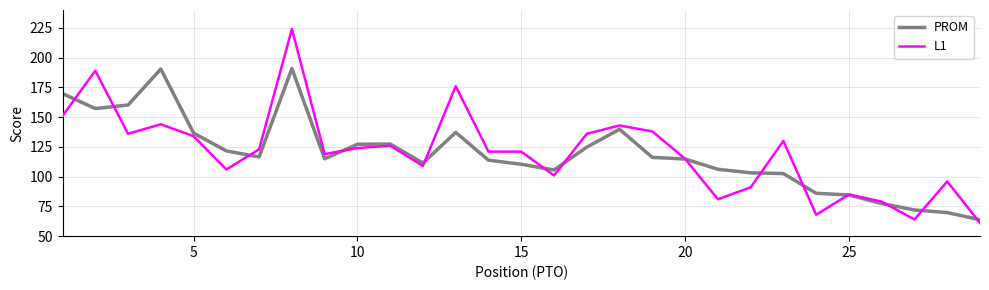

Which series has the largest range (max minus min)?

L1